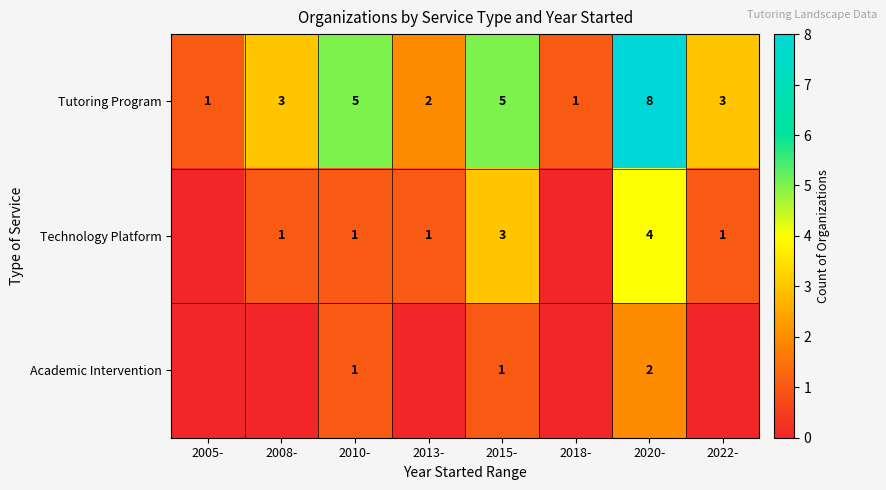

How many series are shown in this chart?

3